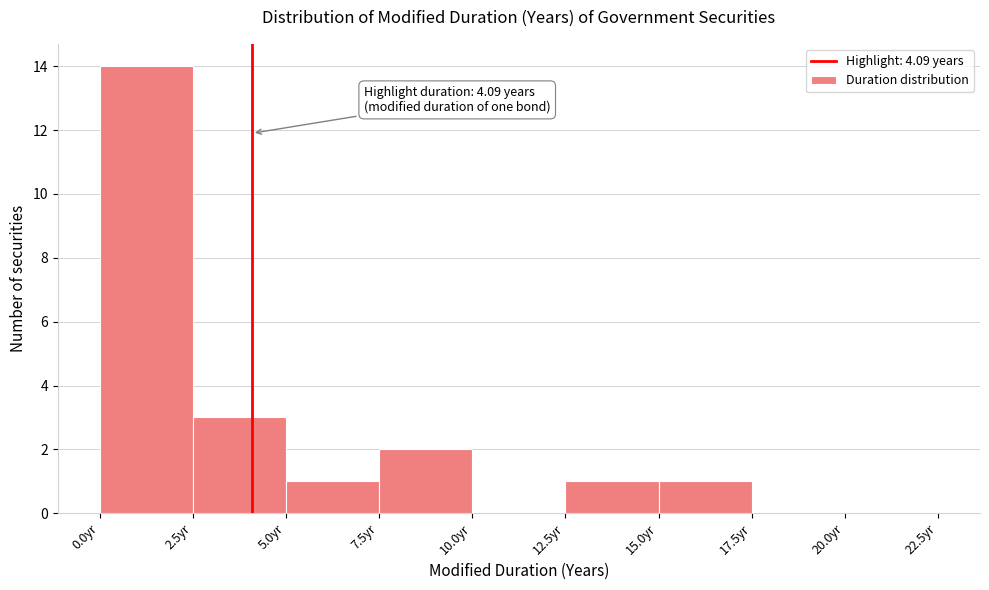

Over which range of the x-axis is the bar tallest?

0.0 to 2.5